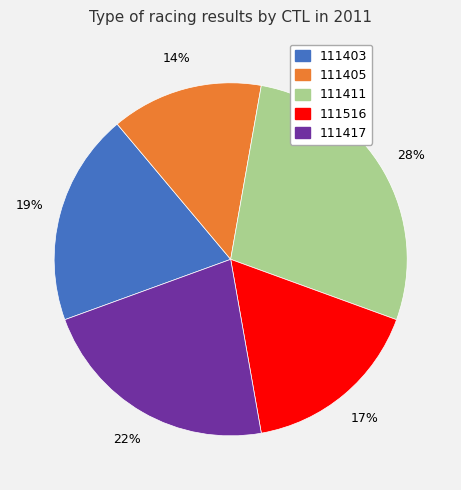

Do 111405 and 111417 together represent more than half of the pie?

No